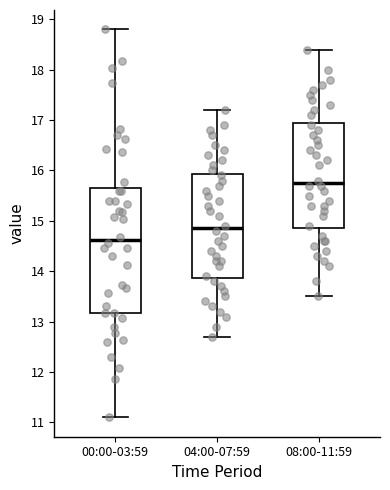

Where does the upper whisker of the box for 04:00-07:59 end on the y-axis? The values are not printed on the chart, so give them approximately, as read against the axis.

17.2